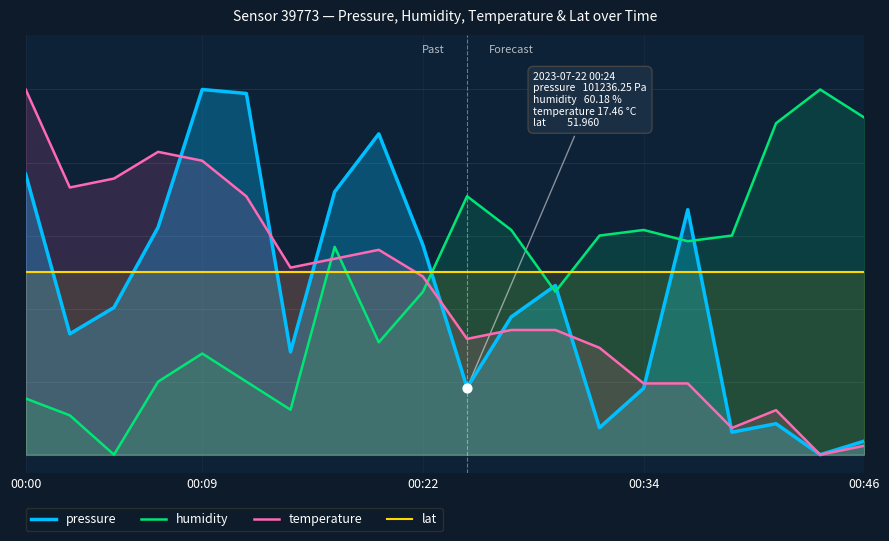

What is the total value across all series at 00:22?

1.7